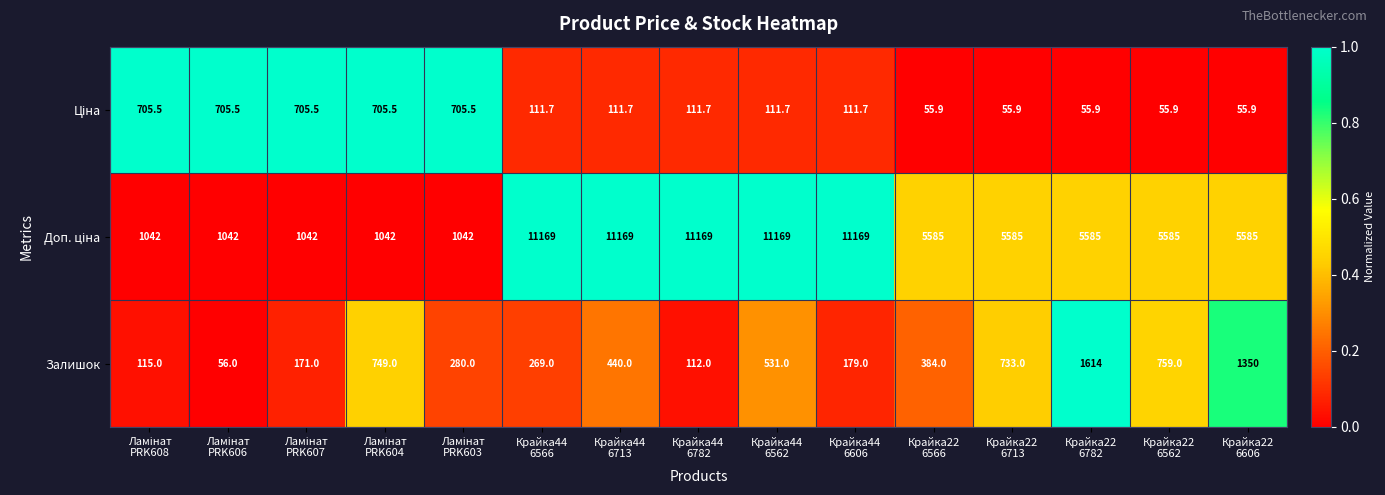

What is the sum of all Залишок values?

7742.0